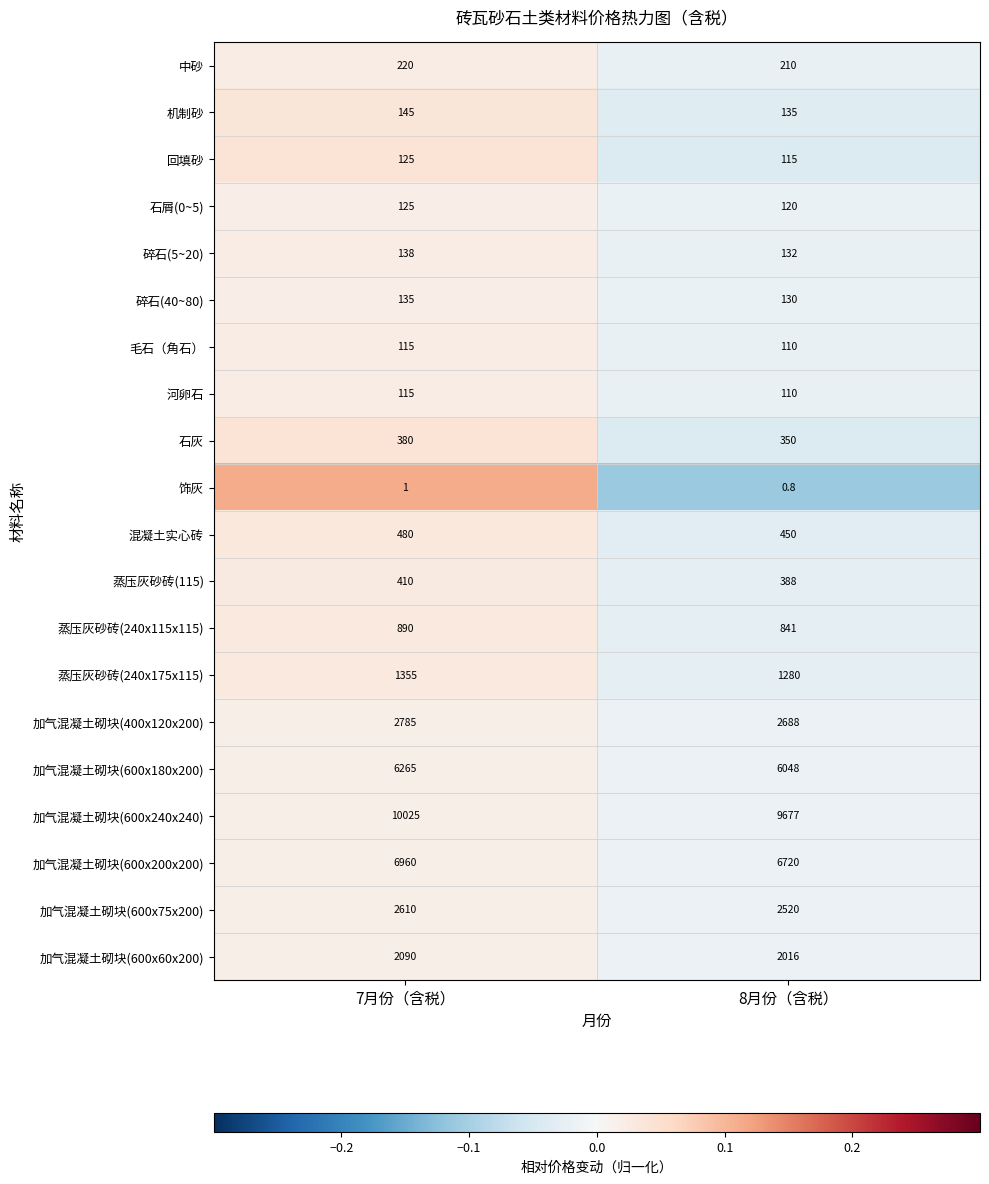

Which series has the largest total across all categories?

加气混凝土砌块(600x240x240)